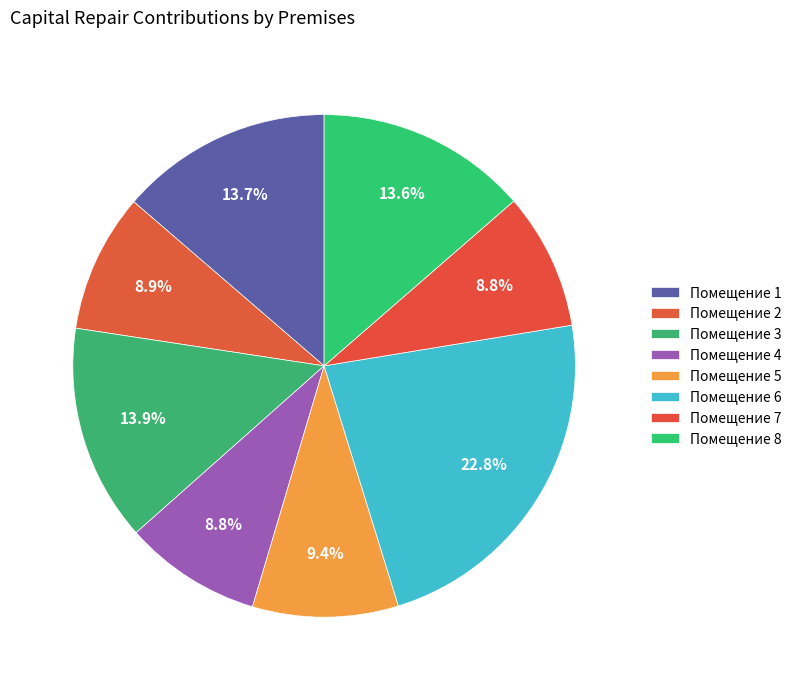

Count the number of slices in the pie.

8